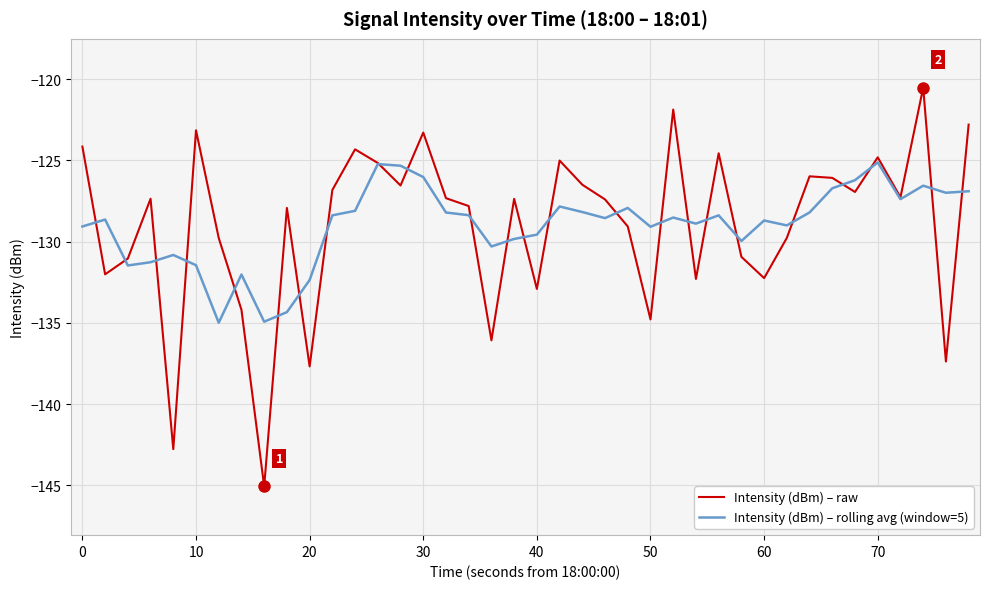

What is the smallest value displayed?

-145.1